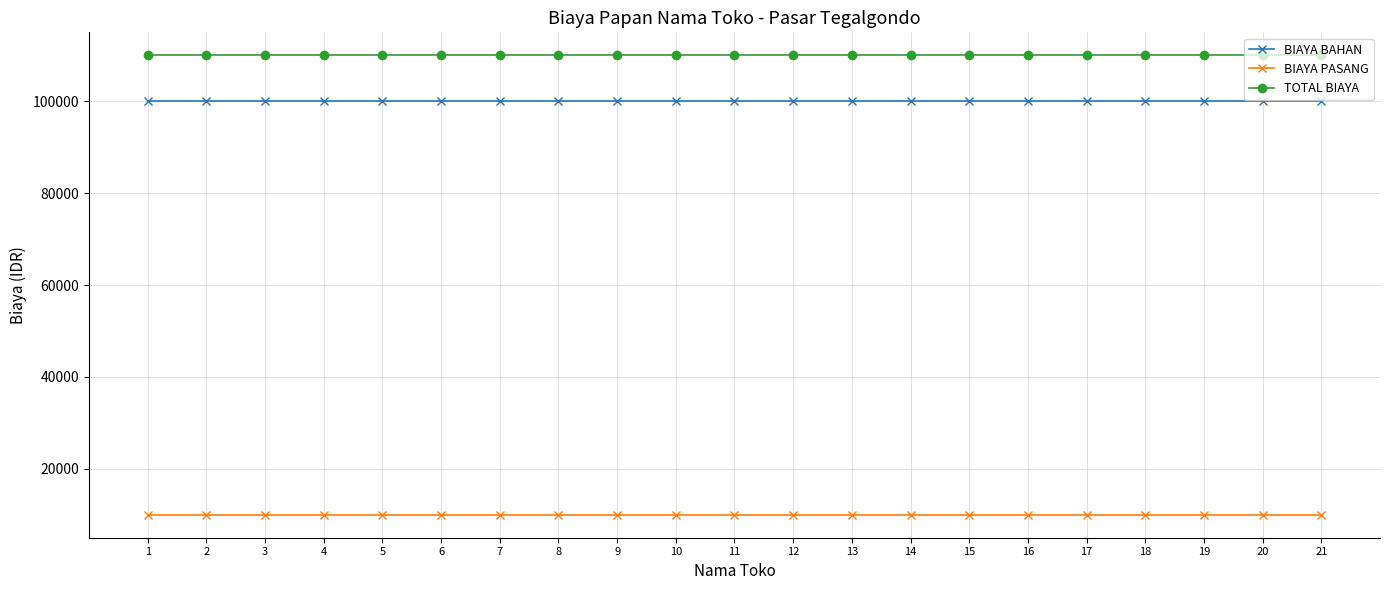

True or false: BIAYA BAHAN and TOTAL BIAYA intersect in this chart.

False